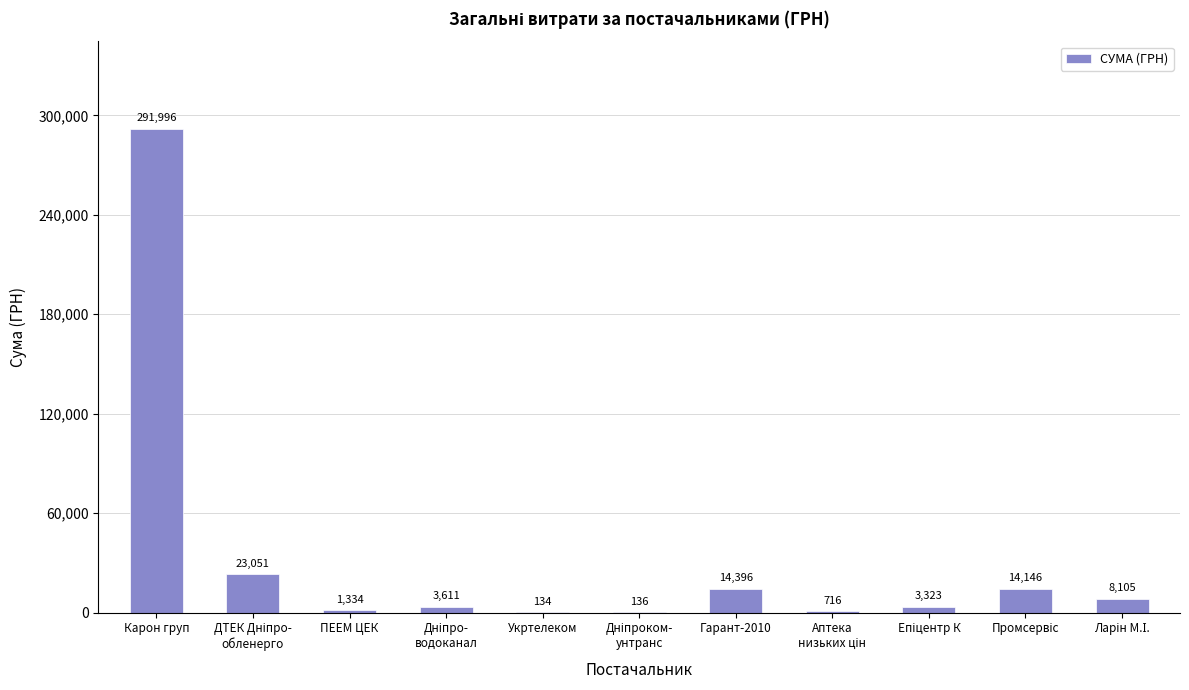

Where does the data first go above 3610?

Карон груп